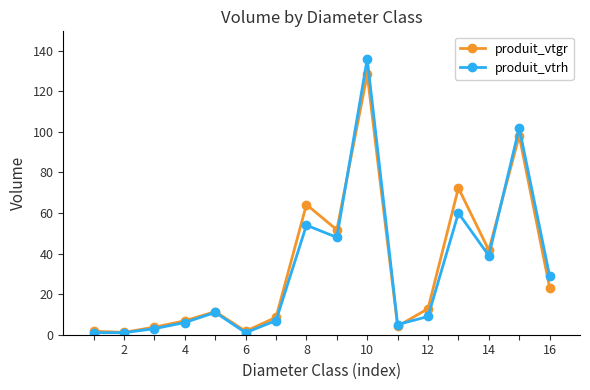

What is the maximum value shown in the chart?

136.0